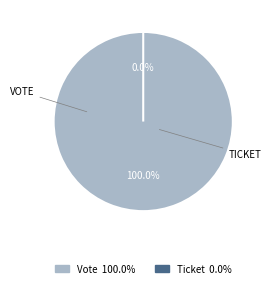

What percentage do Ticket and Vote together represent?

100.0%